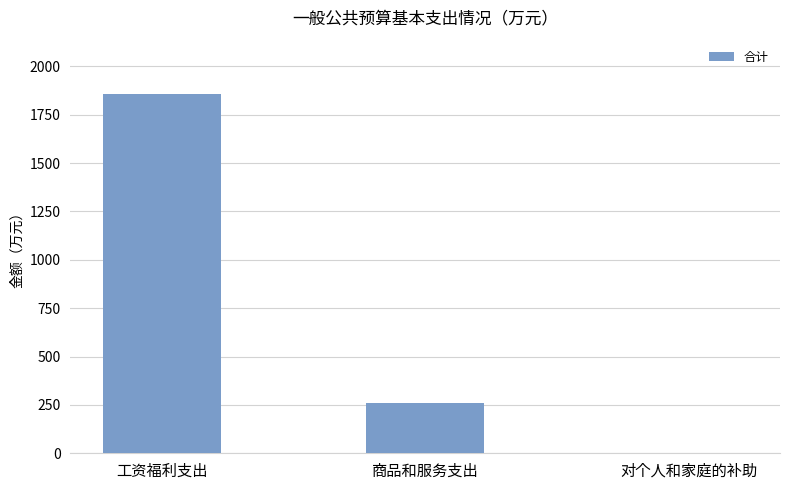

Which label corresponds to the largest value in the chart?

工资福利支出